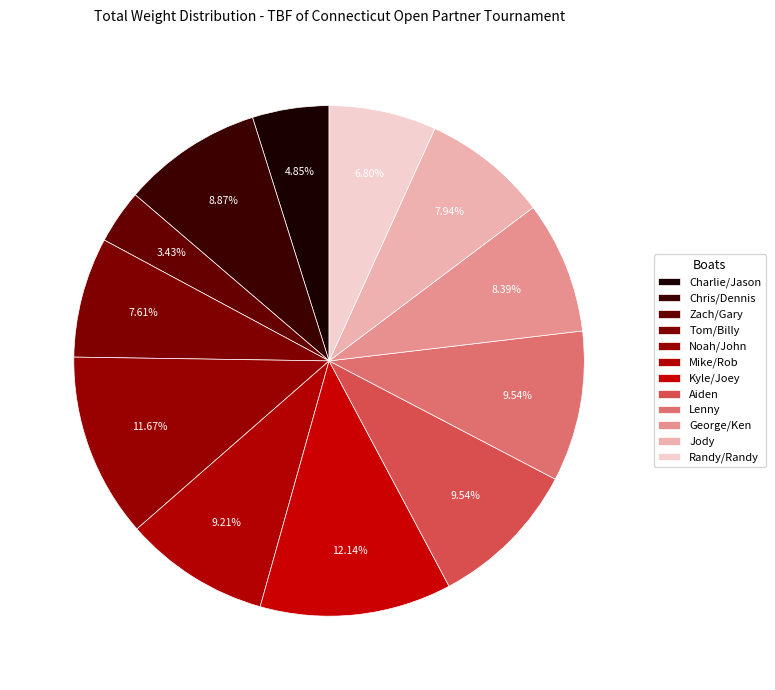

How many slices are in this pie chart?

12